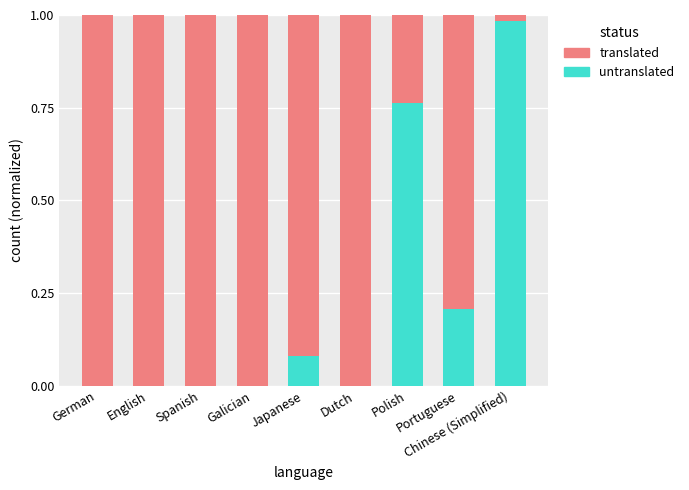

Which series has the largest total across all categories?

translated